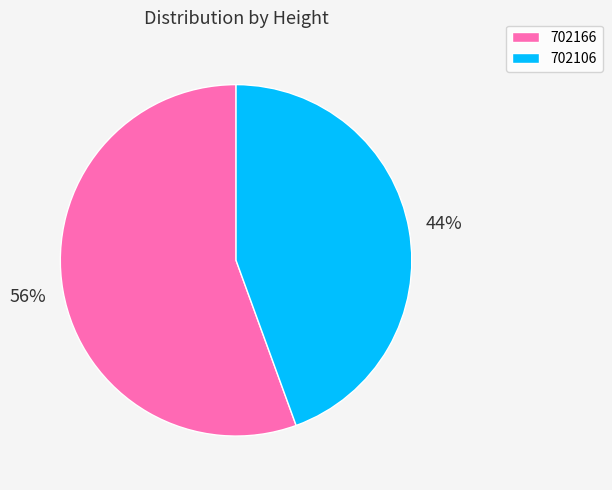

Combined, do 702166 and 702106 account for over 50%?

Yes